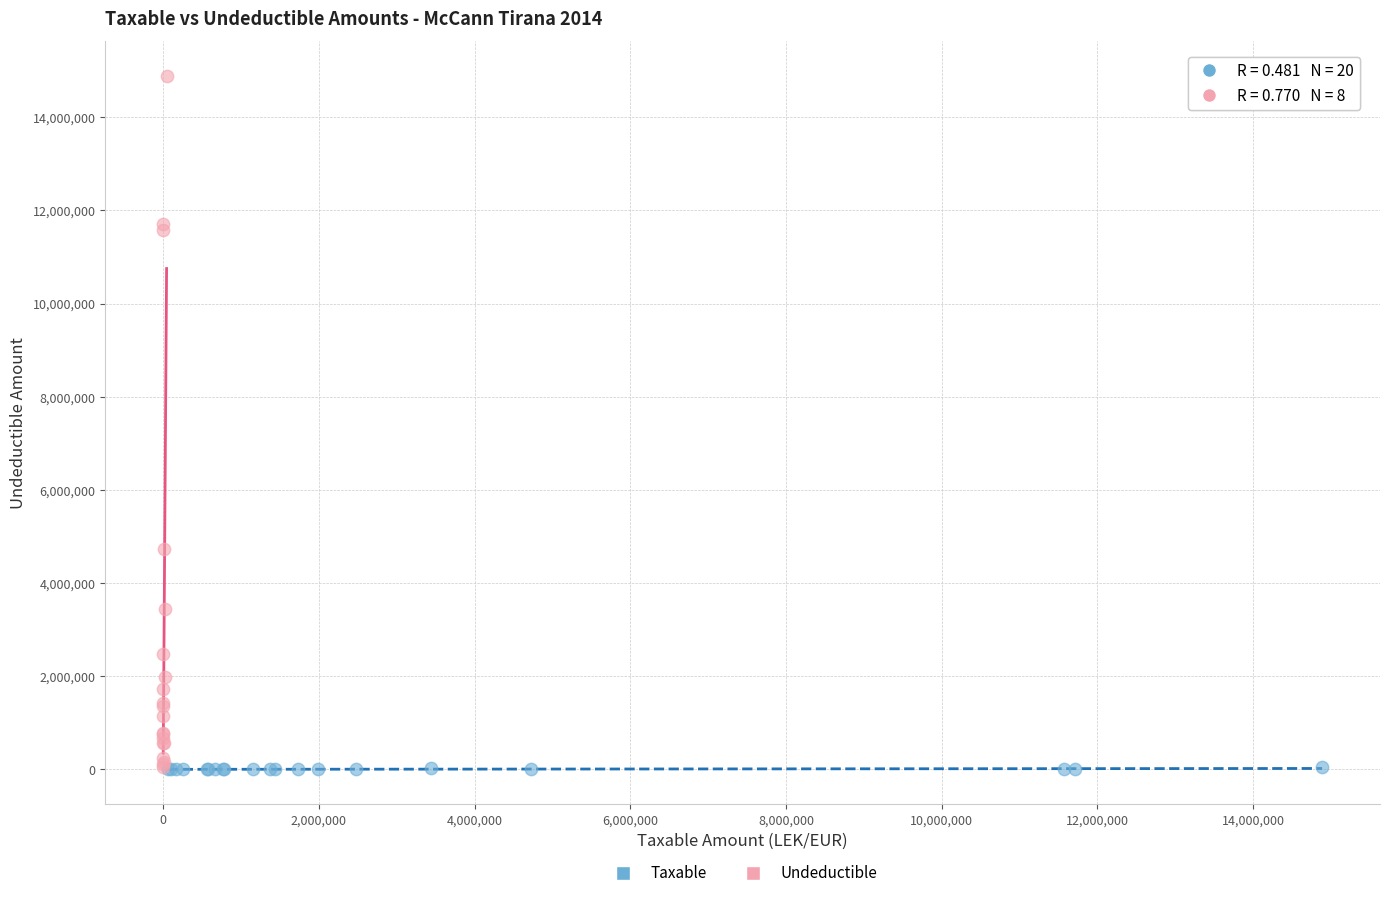

Which series contains the highest Y value?

Undeductible